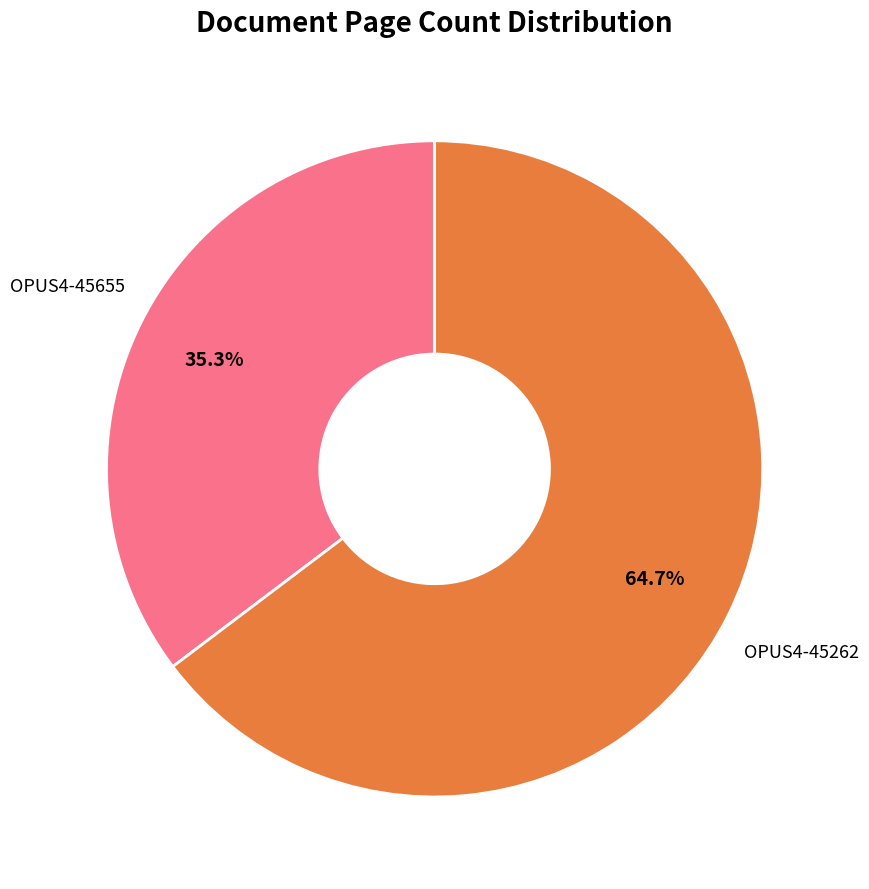

Does any single category account for the majority?

Yes